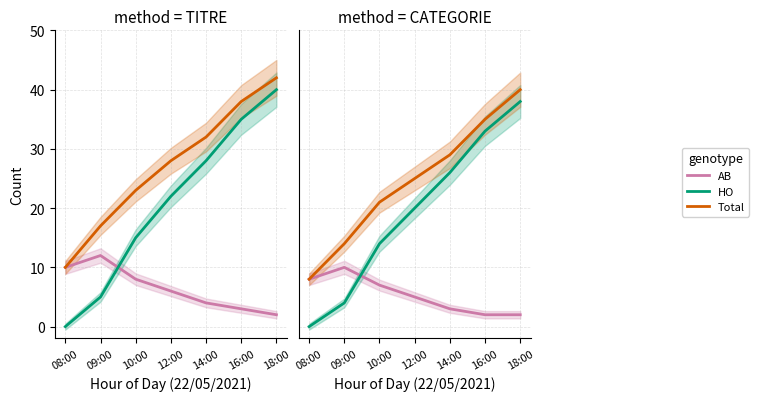

Rank the series by their maximum value, from highest to lowest.

Total, HO, AB